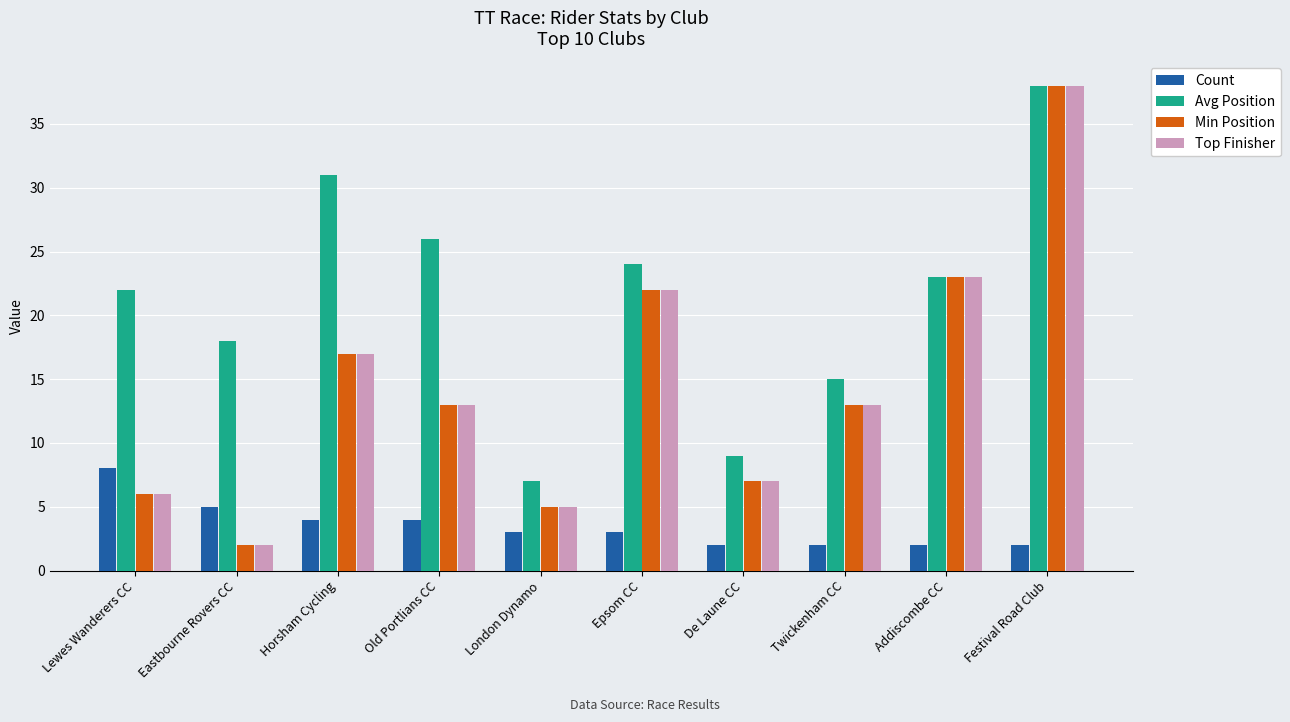

What is the spread (max minus min) of values at Epsom CC?

21